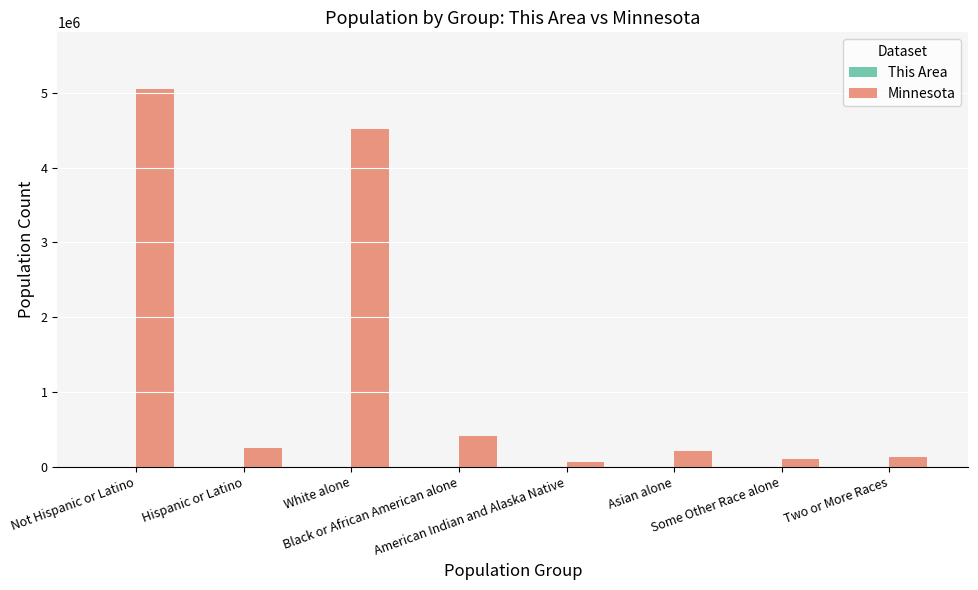

At which category is the sum across all series the highest?

Not Hispanic or Latino